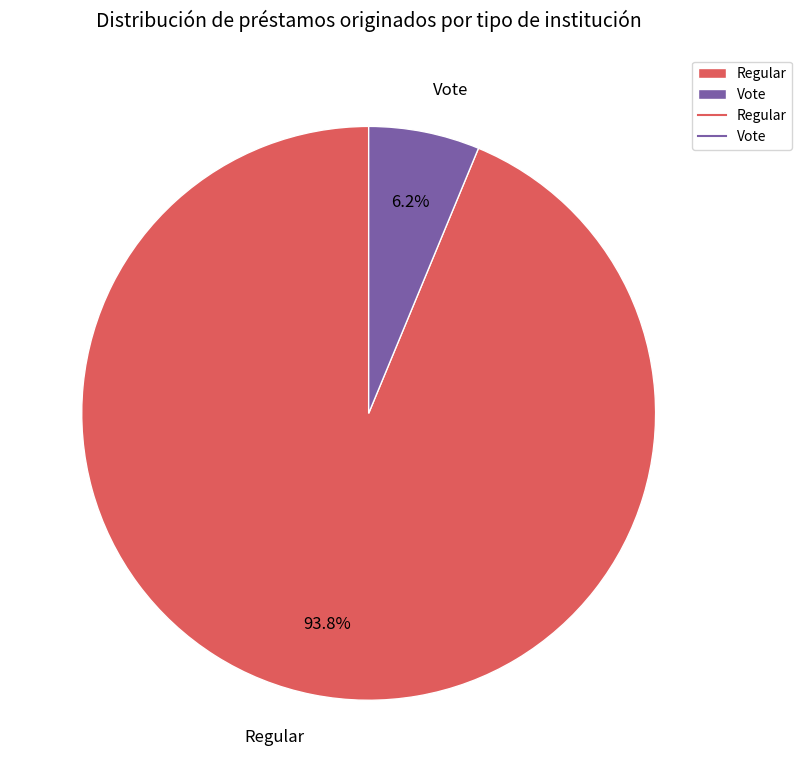

Which has a higher value, Regular or Vote?

Regular